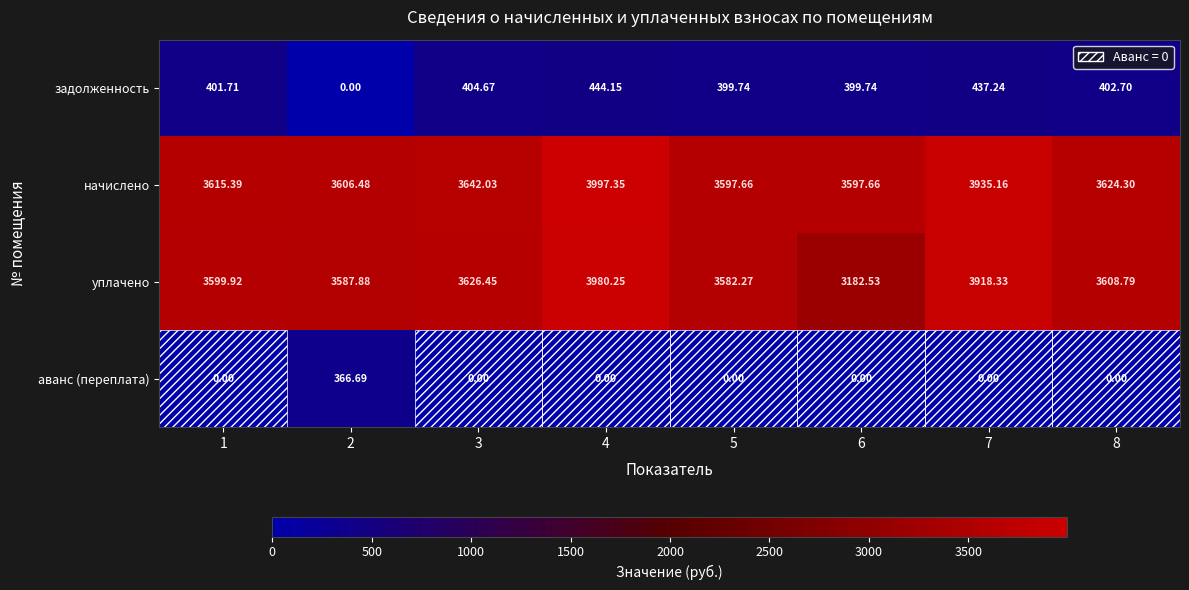

List the series in order of their peak value, lowest first.

аванс (переплата), задолженность, уплачено, начислено